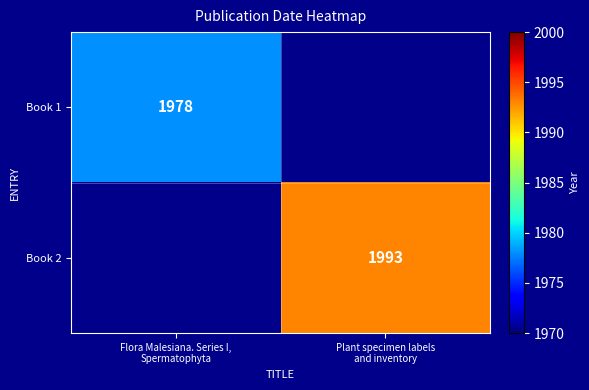

At how many categories does at least one series exceed 1684?

2